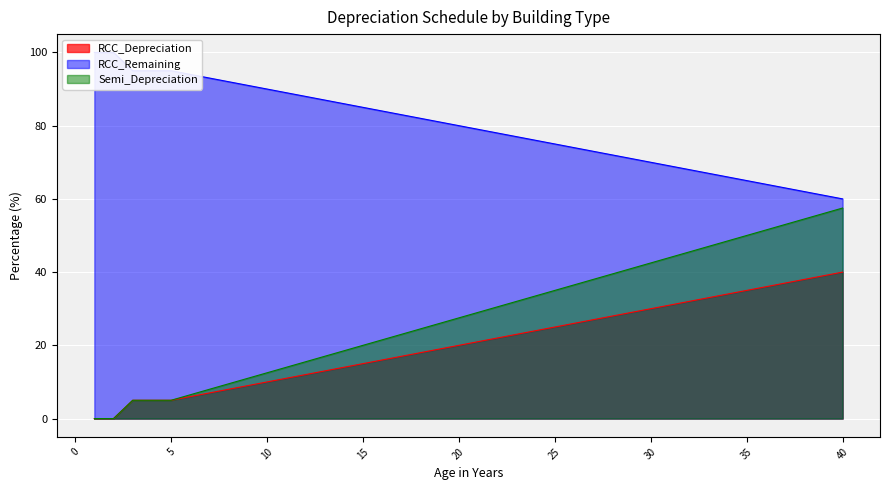

Between 27 and 4, which is larger?

27